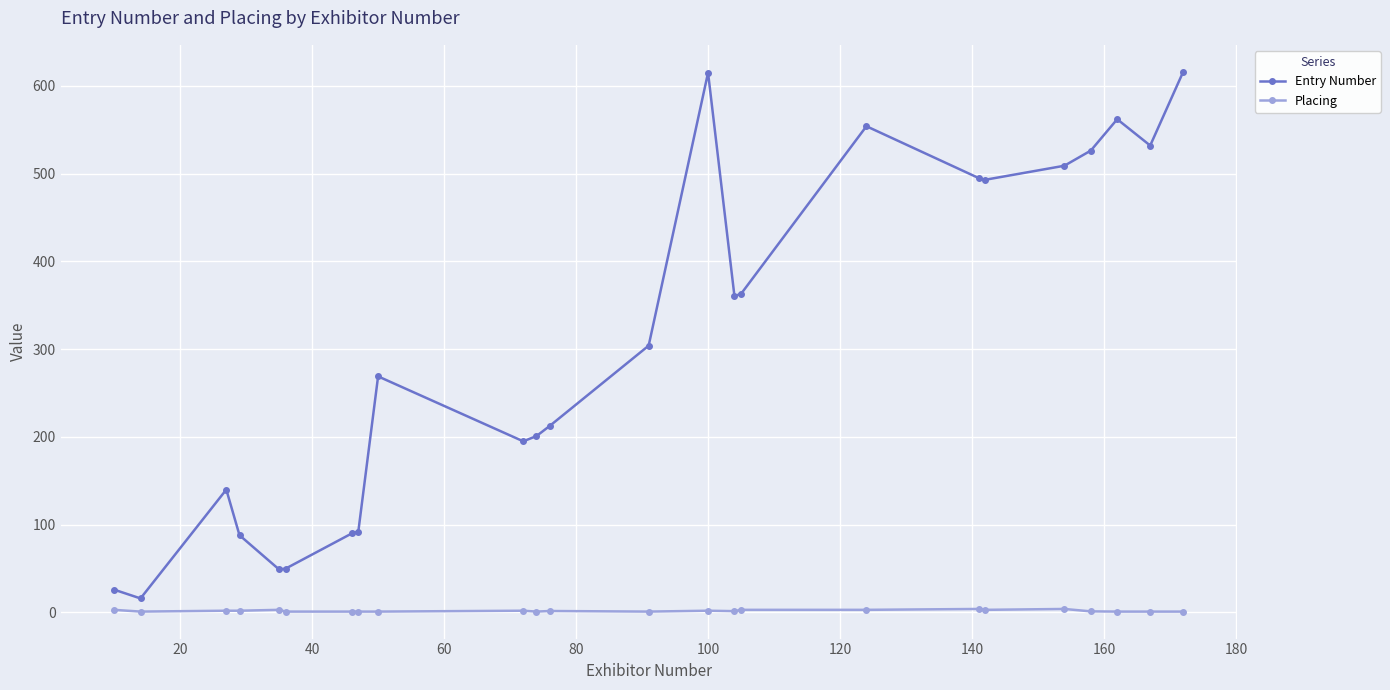

What is the average value of the Entry Number series?

306.6